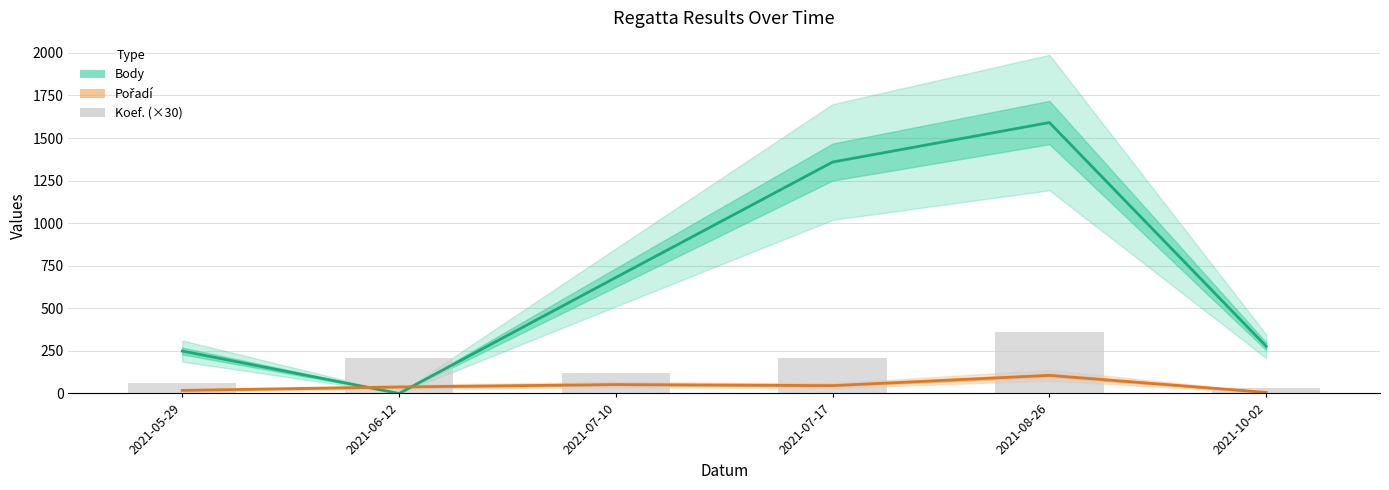

What is the difference between the Koef. (×30) values at 2021-05-29 and 2021-07-17?

150